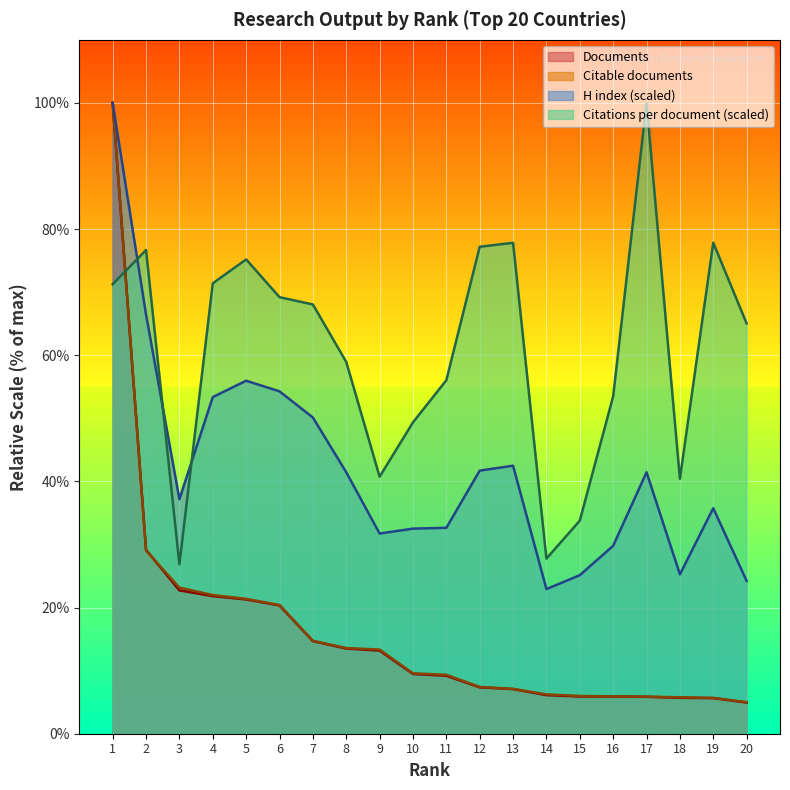

Where is Documents nearest to the value 52?

2